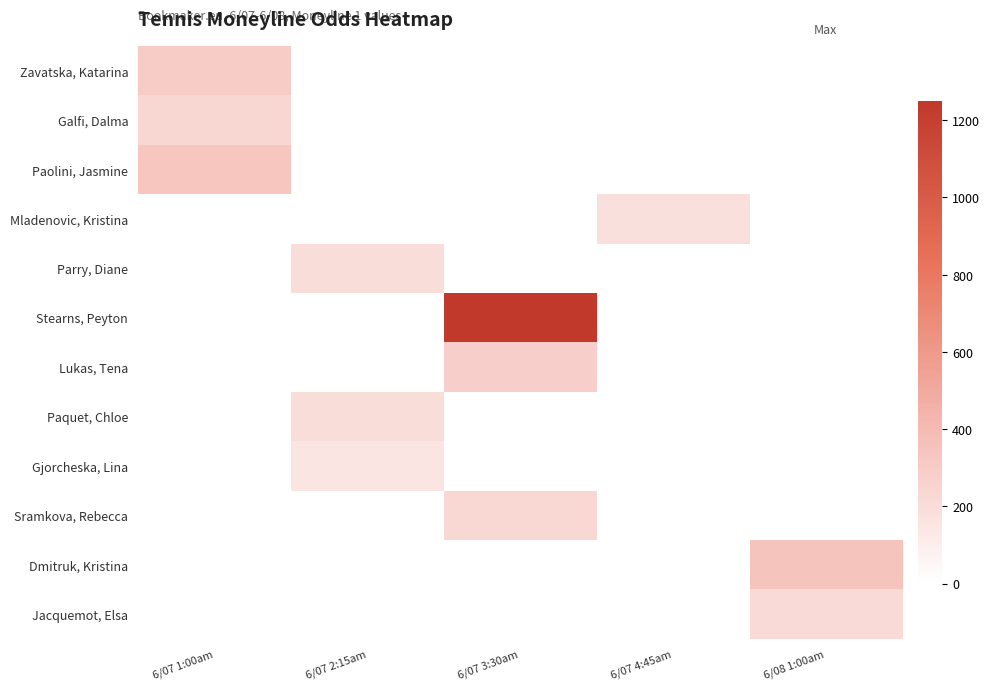

At how many categories does at least one series exceed 129?

5